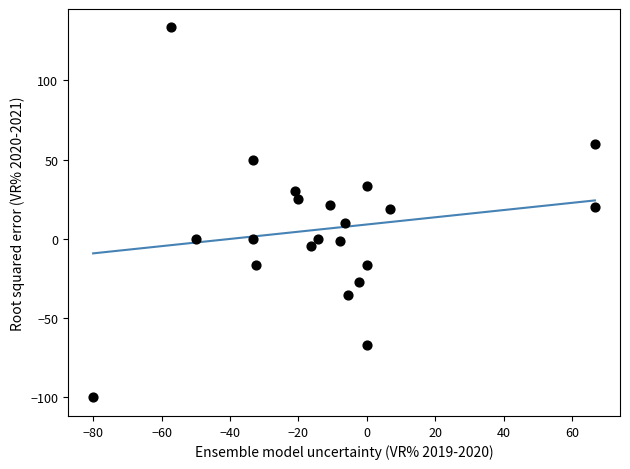

What is the range of Y values (max minus min)?

233.3